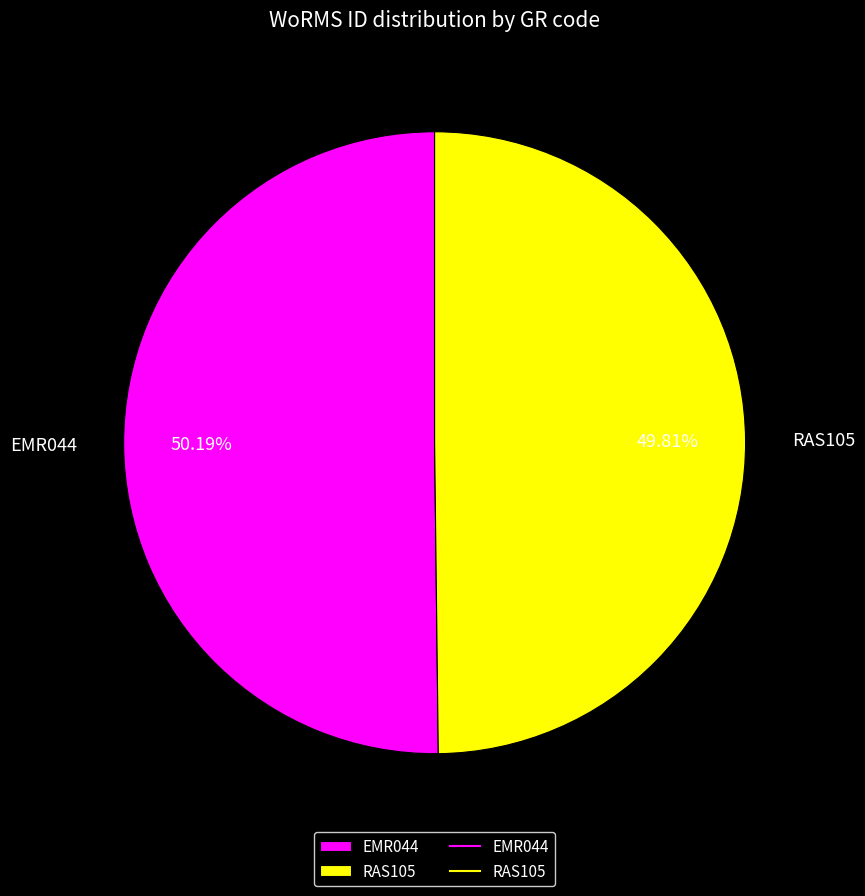

To the nearest percent, what is the combined percentage of RAS105 and EMR044?

100%